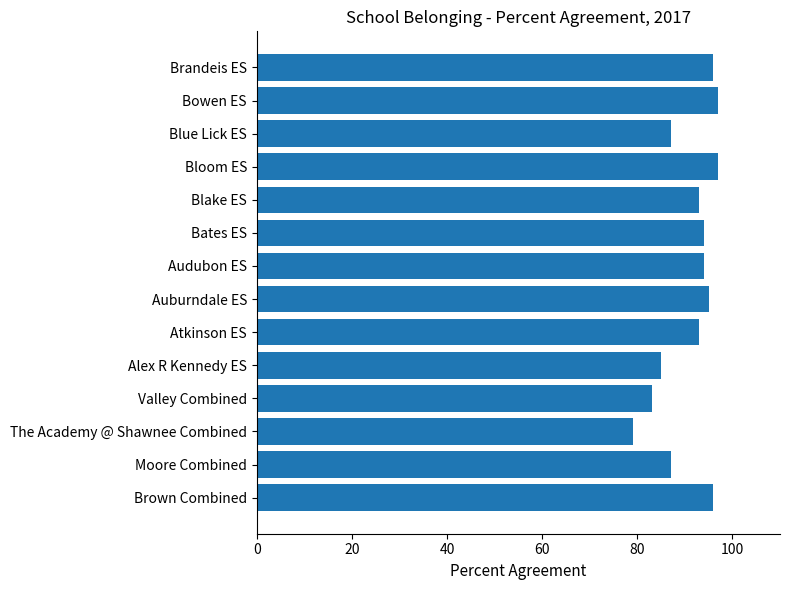

What is the approximate value at Blue Lick ES?

87